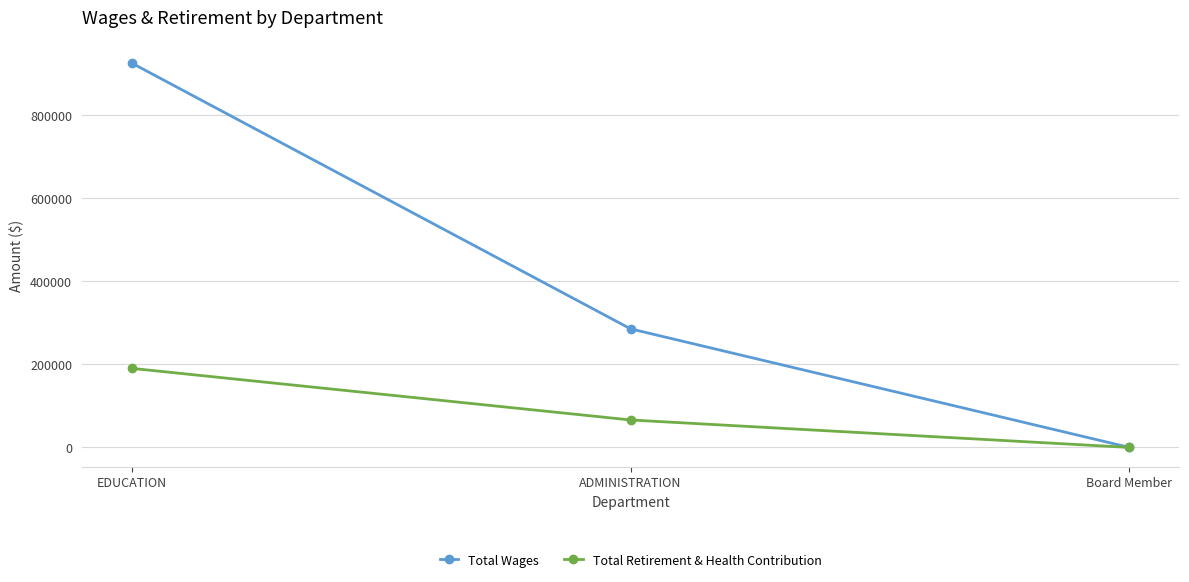

What is the label of the 3rd point from the right?

EDUCATION